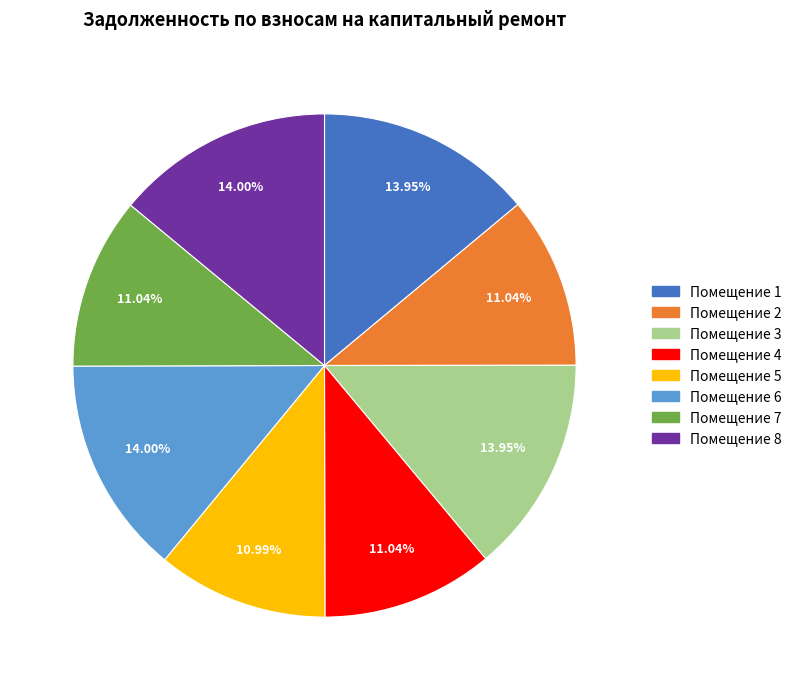

Is there any slice that represents more than half of the pie?

No